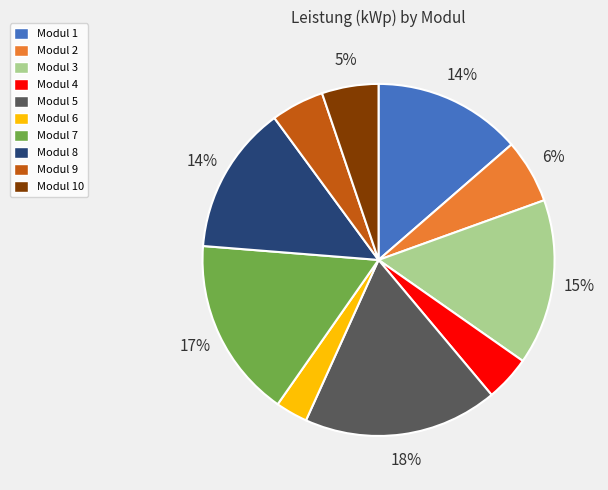

Which slice is the largest?

Modul 5